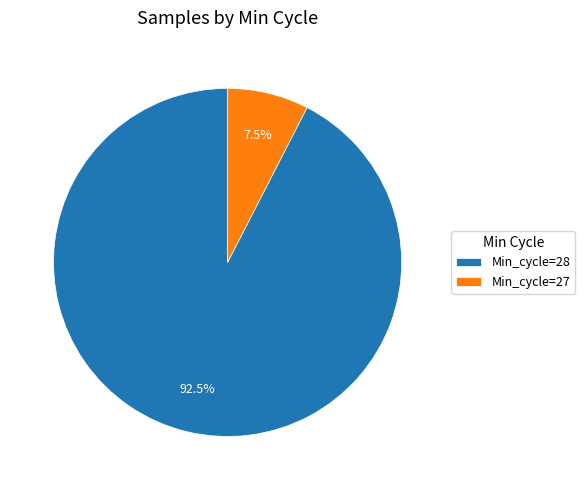

Combined, do Min_cycle=28 and Min_cycle=27 account for over 50%?

Yes